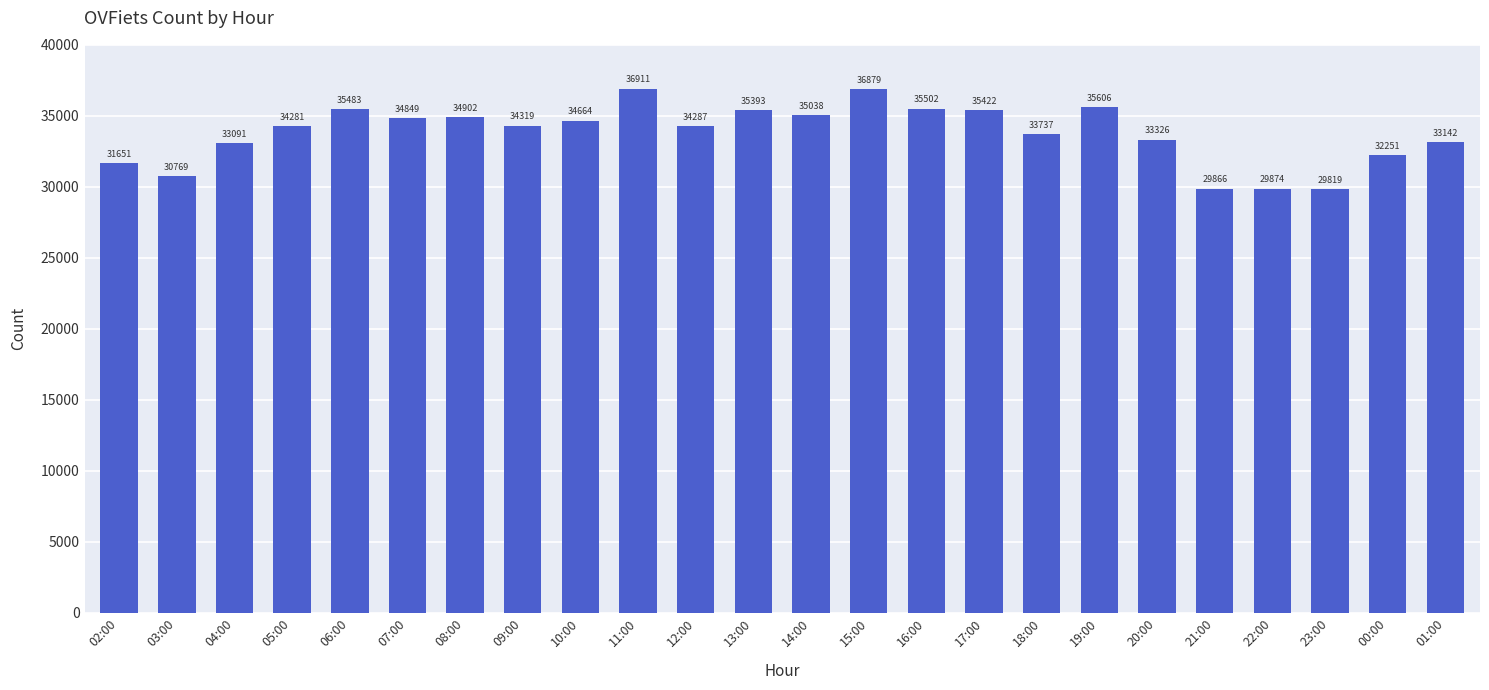

Between 17:00 and 15:00, which is larger?

15:00